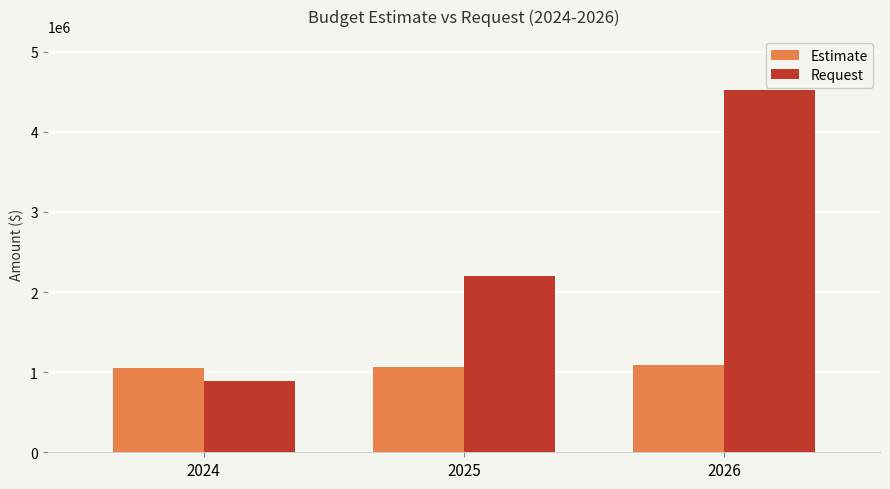

How many bars are there in total?

6